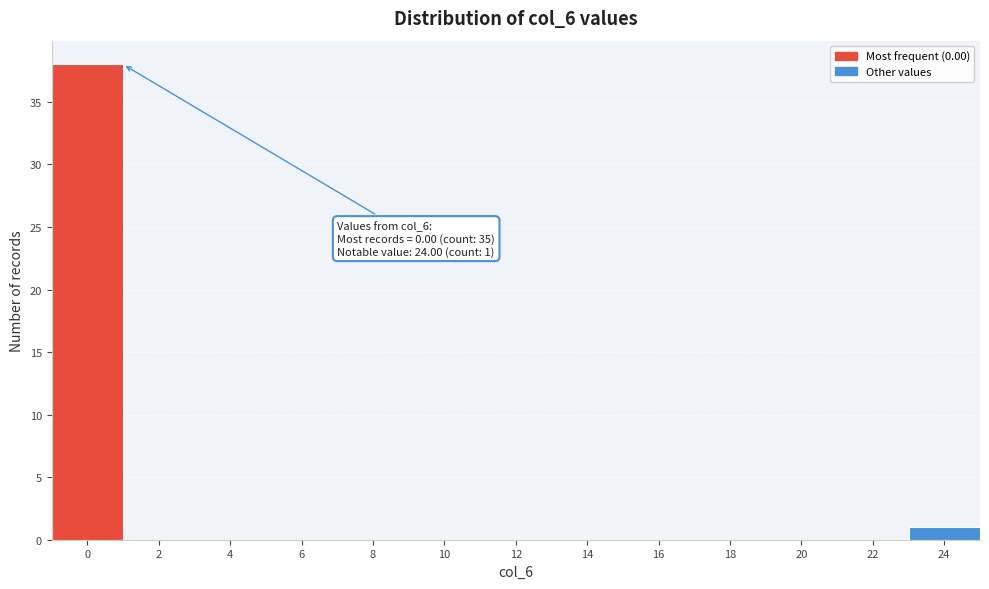

Reading left to right, extract all data points from this chart.

0=38	2=0	4=0	6=0	8=0	10=0	12=0	14=0	16=0	18=0	20=0	22=0	24=1